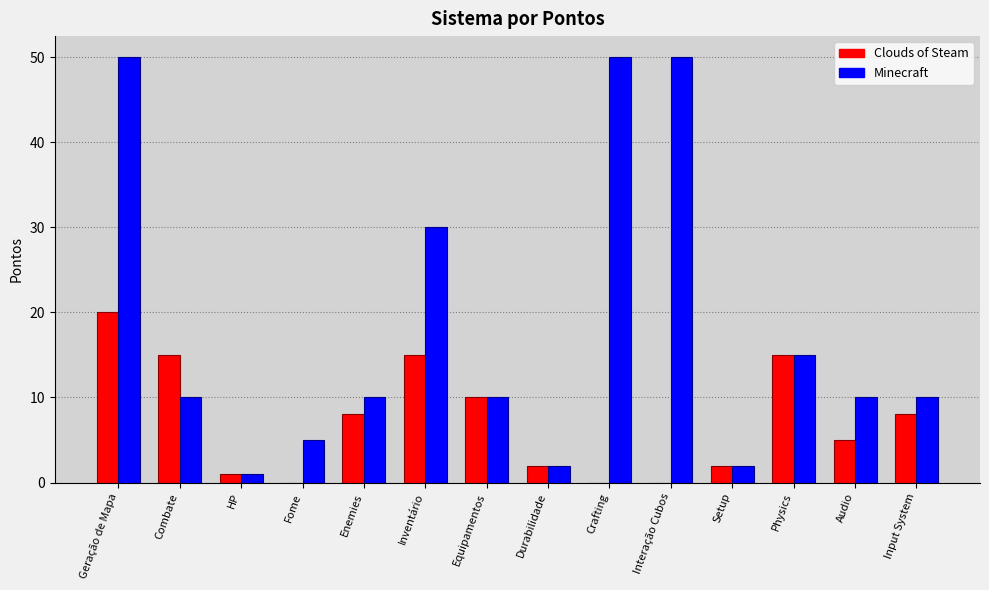

Is it true that Clouds of Steam equals 8 at Audio?

False